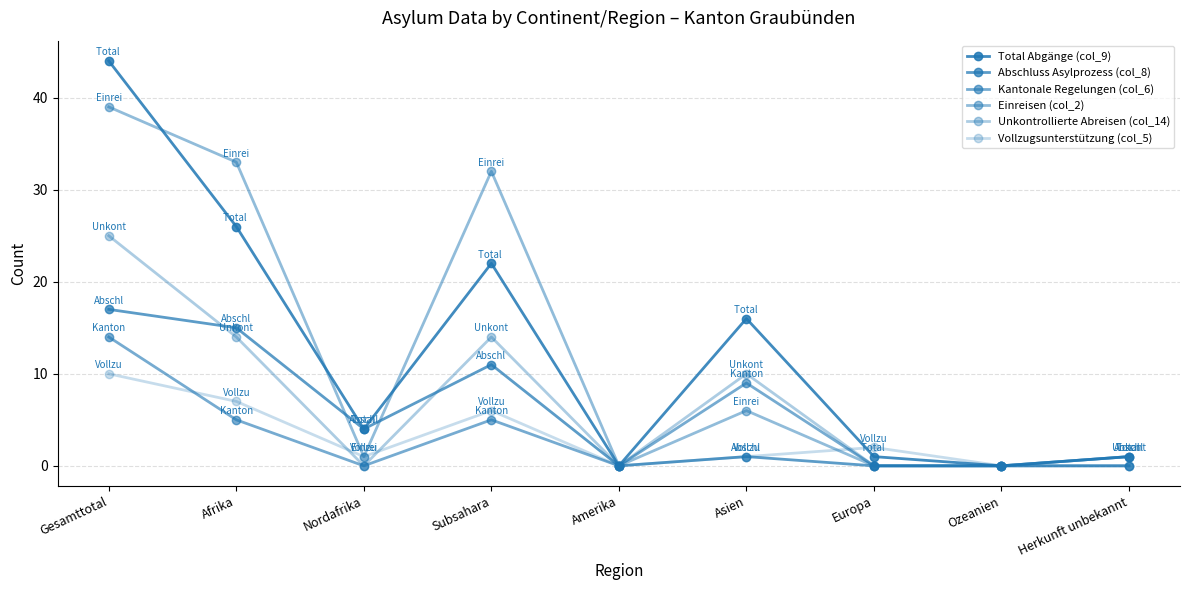

What is the label of the 5th point from the right?

Amerika